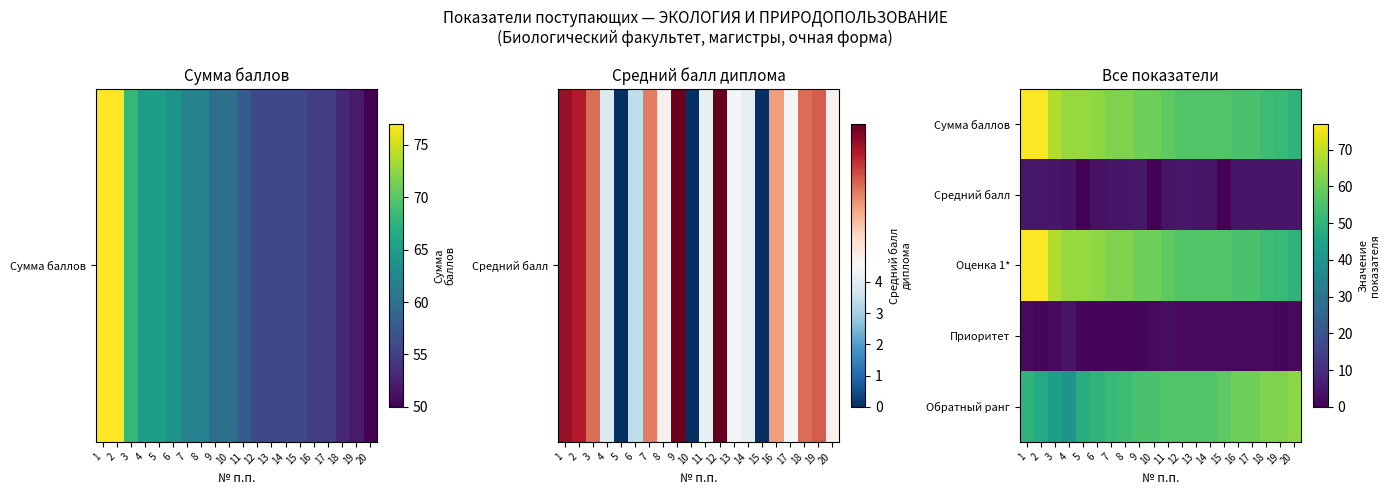

What is the total value across all series at 10?

177.0